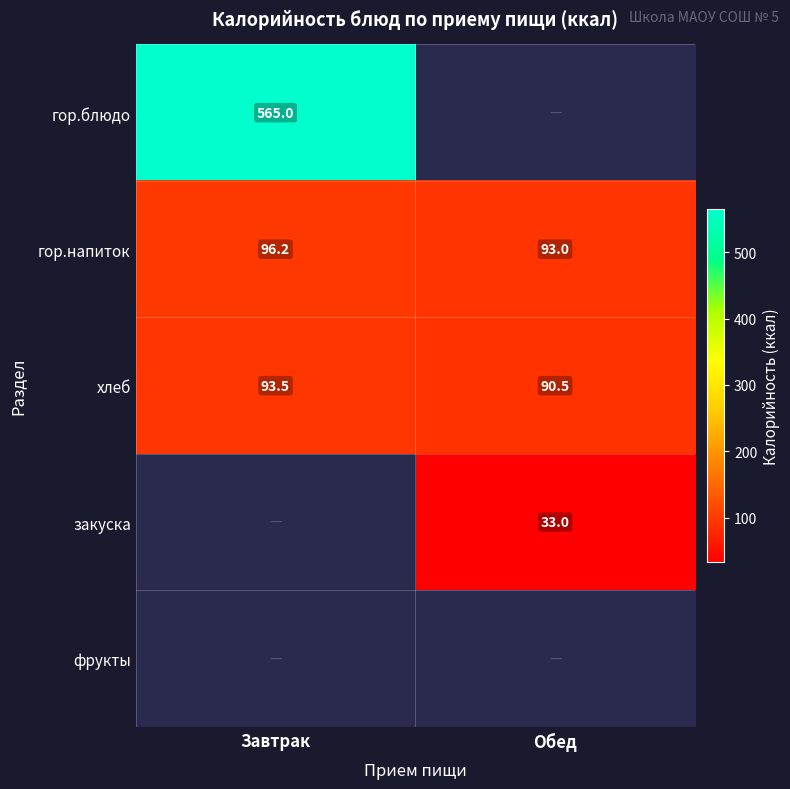

Which label corresponds to the largest value in the chart?

Завтрак